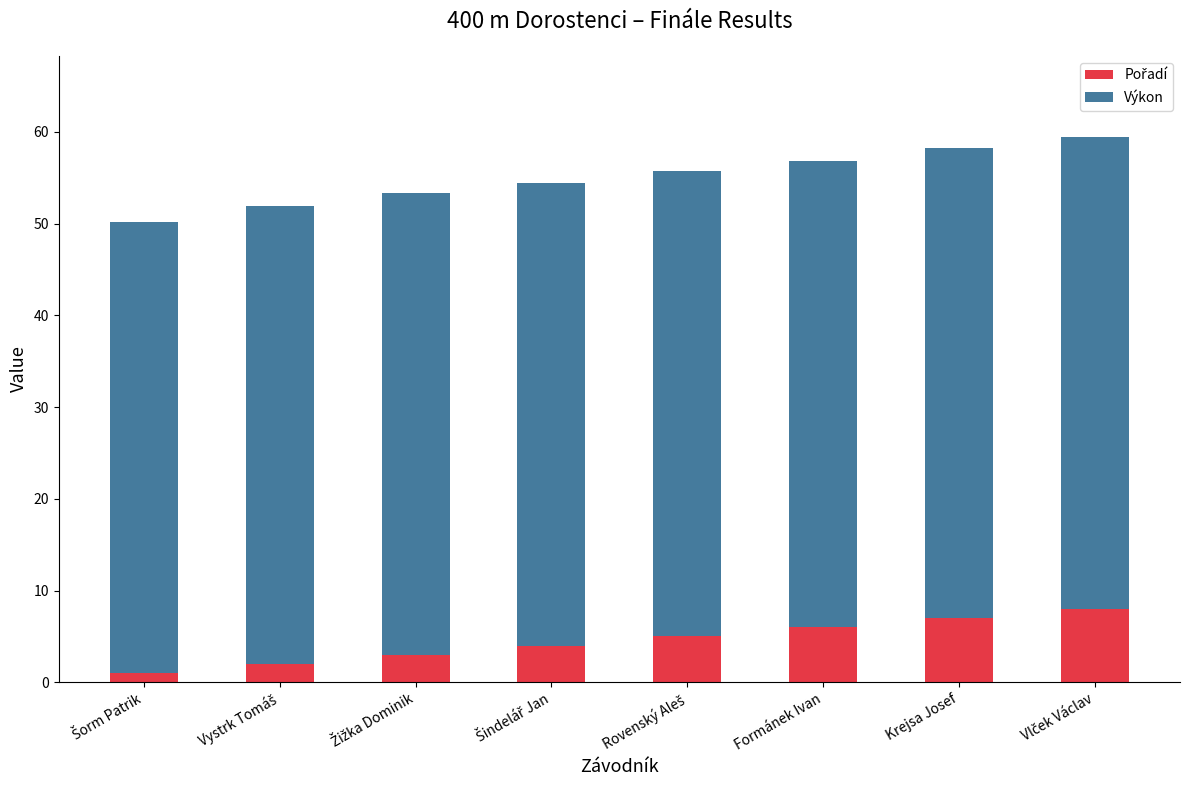

Count the Pořadí values in the range 3 to 7.

5